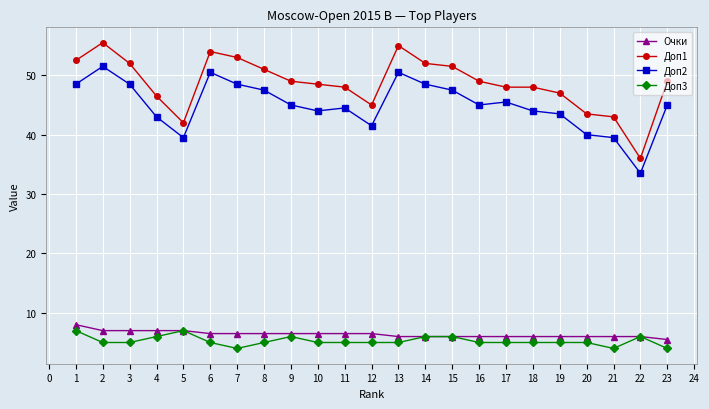

How many distinct data groups are displayed?

4